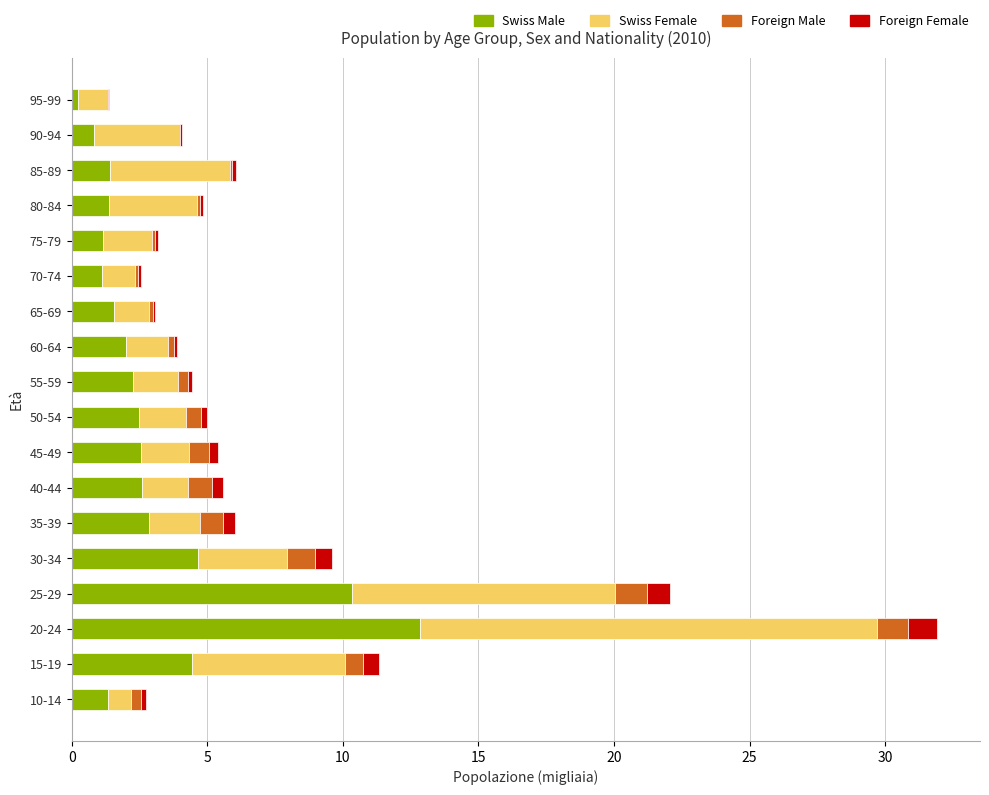

At which category is the sum across all series the highest?

20-24